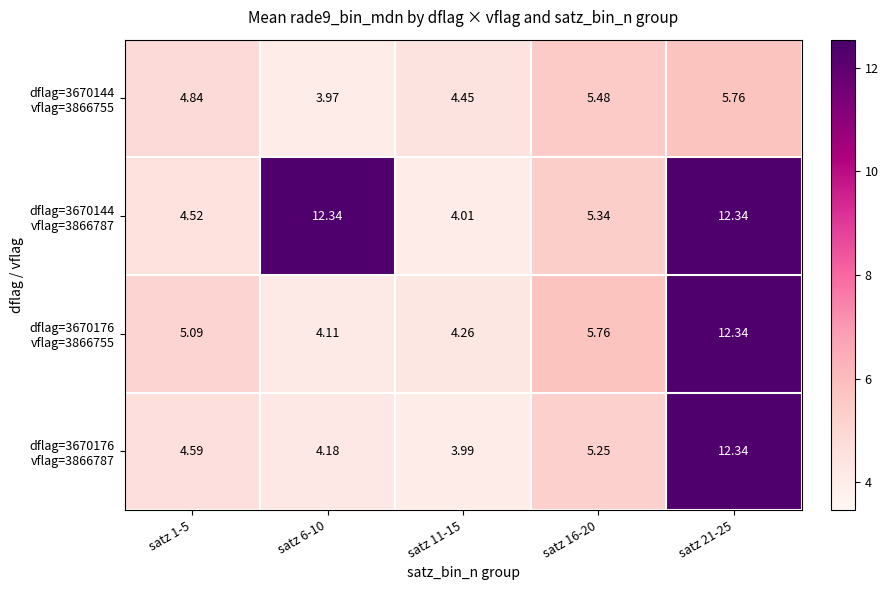

What is the maximum value shown in the chart?

12.3